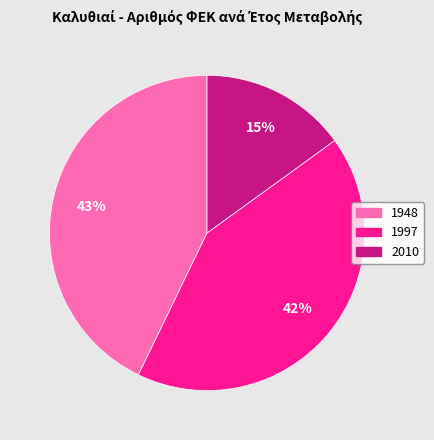

How many segments does this pie chart have?

3